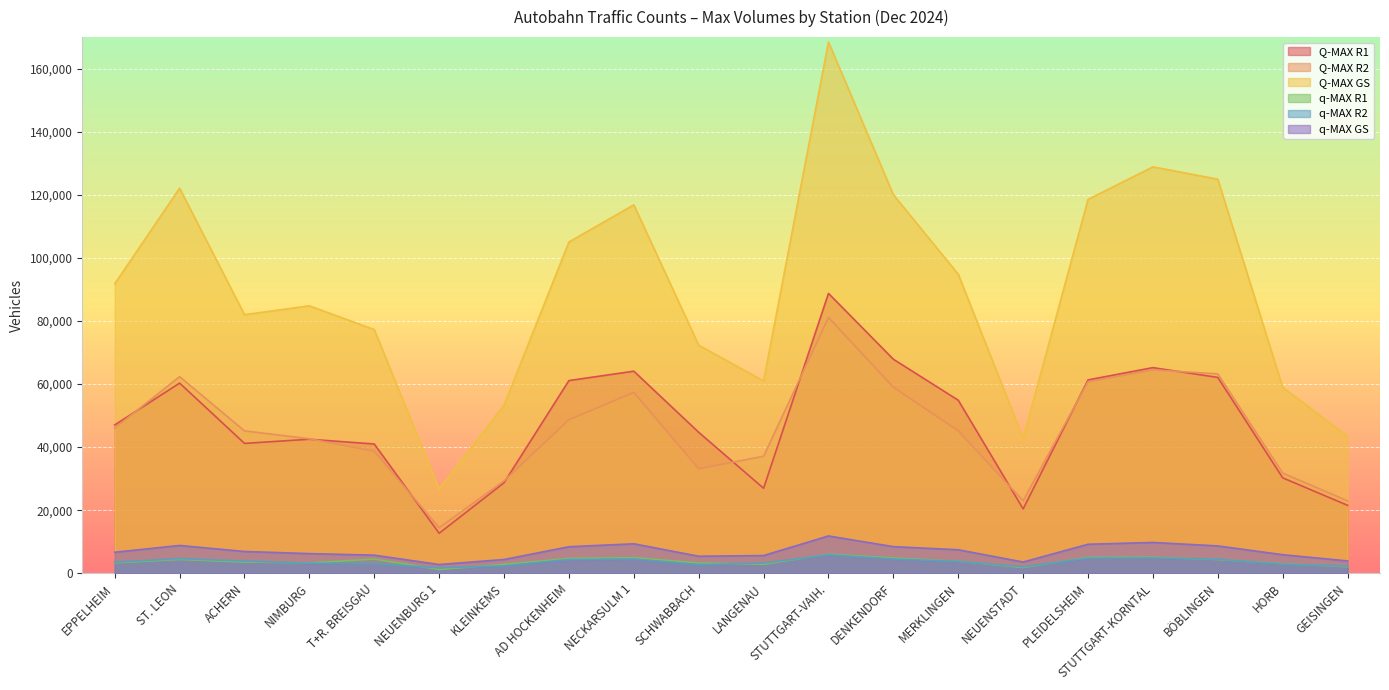

Which has a higher value, NEUENSTADT or NEUENBURG 1?

NEUENSTADT